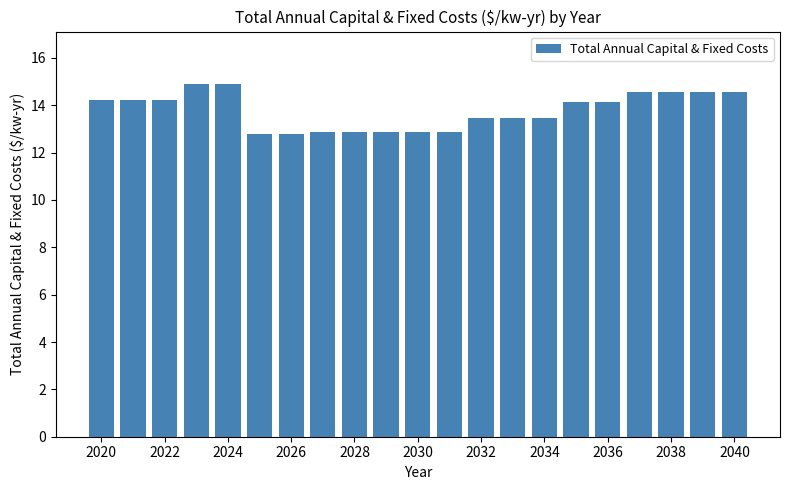

What is the maximum value shown in the chart?

14.9